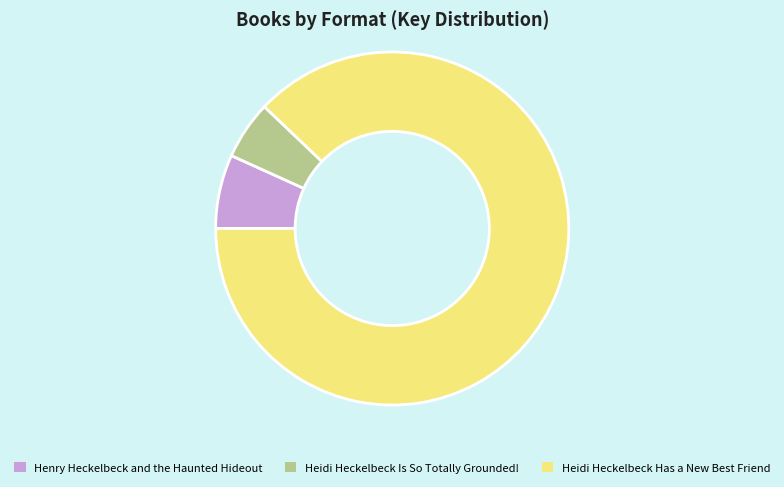

Count the number of slices in the pie.

3